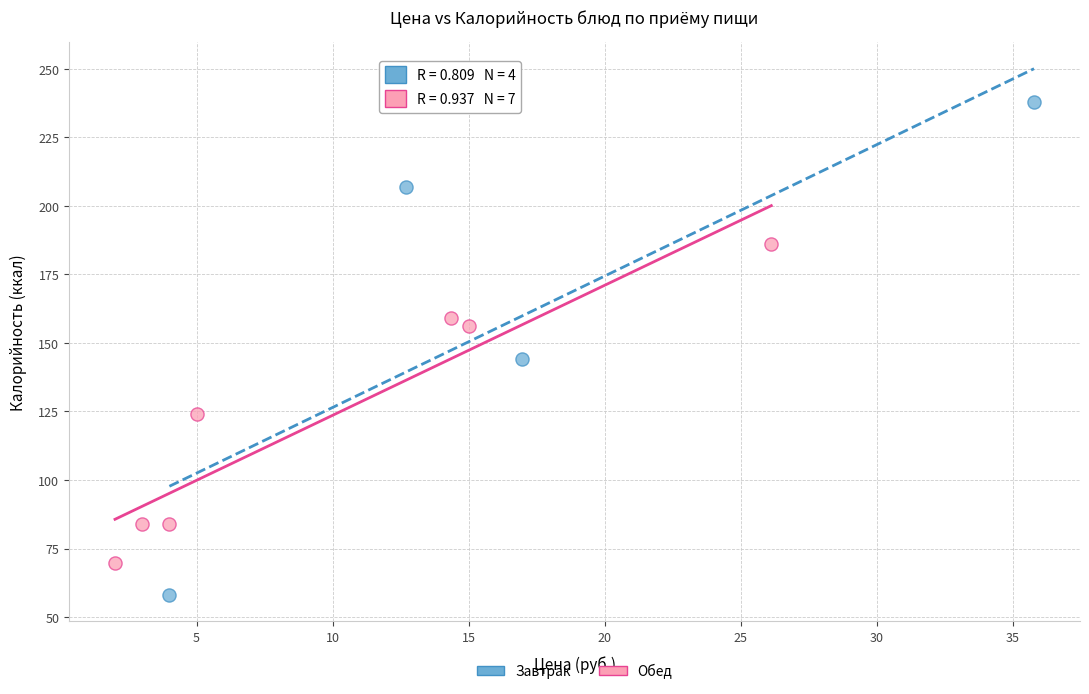

Which series has the widest spread of Y values?

Завтрак